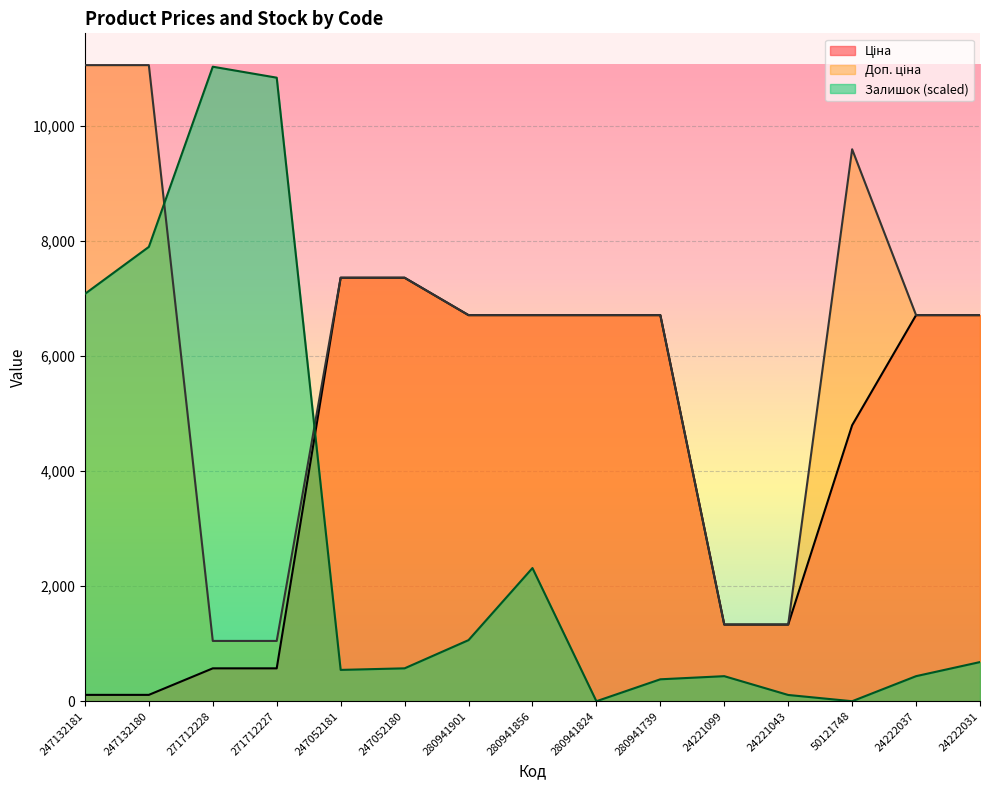

Reading right to left, what are all the values shown in this chart?

Ціна: 6710.2	6710.2	4796.4	1332.7	1332.7	6710.2	6710.2	6710.2	6710.2	7360.2	7360.2	571.6	571.6	110.5	110.5
Доп. ціна: 6710.2	6710.2	9592.9	1333.0	1333.0	6710.2	6710.2	6710.2	6710.2	7360.2	7360.2	1048.0	1048.0	11055.0	11055.0
Залишок: 680.7	435.7	0.0	108.9	435.7	381.2	0.0	2314.5	1061.9	571.8	544.6	10837.2	11027.8	7896.4	7079.6